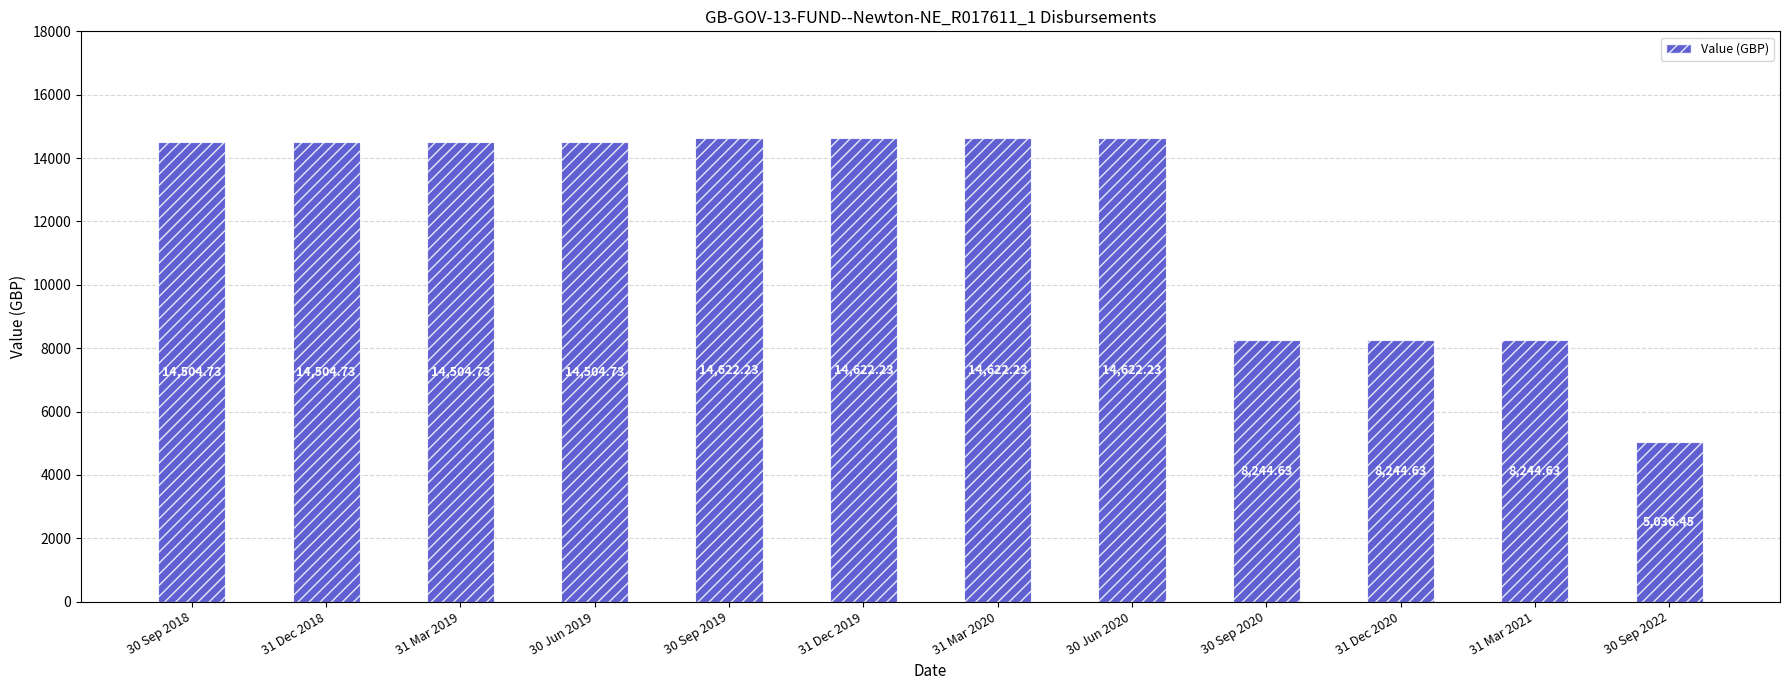

What is the average value?

12189.8